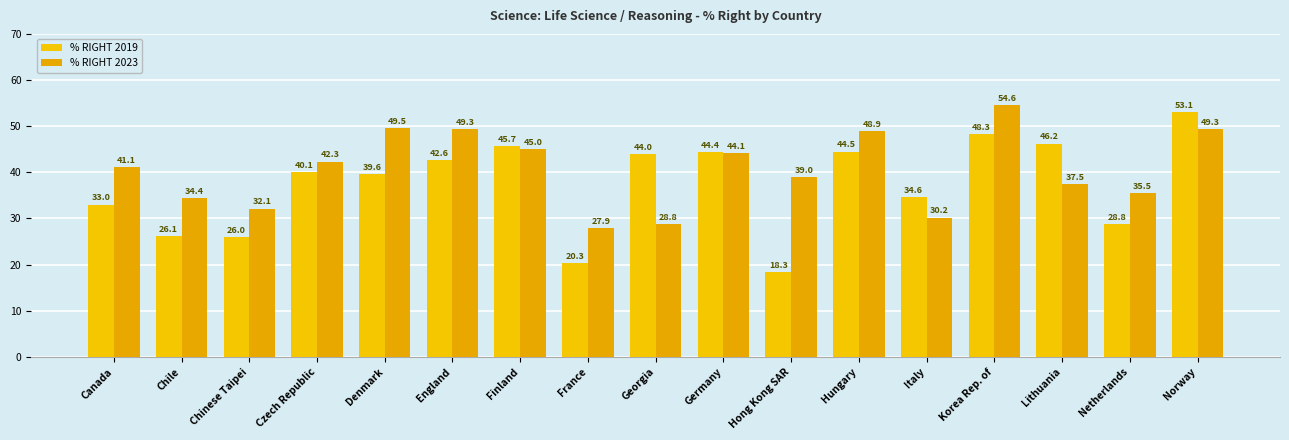

Is the value of % RIGHT 2019 at Denmark greater than the value of % RIGHT 2023 at Norway?

No